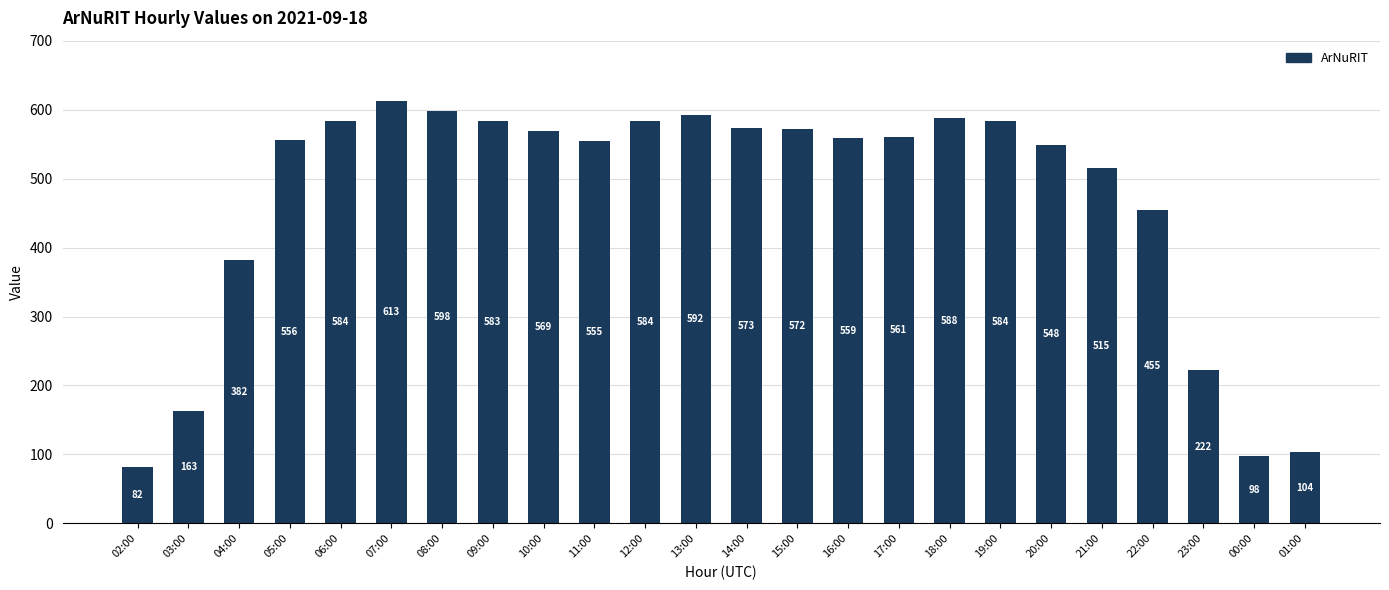

What value does the data have at 08:00, to the nearest 100?

600